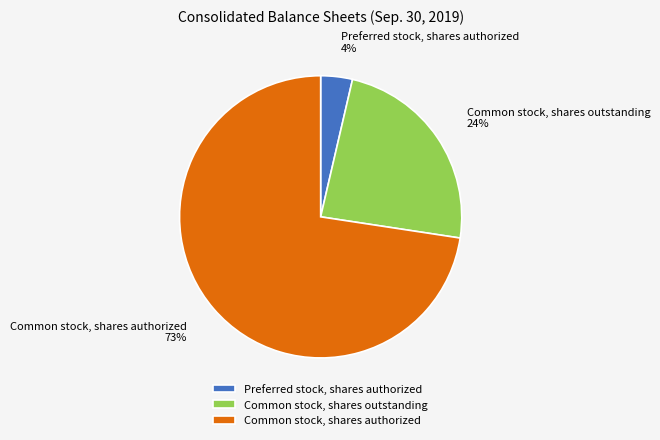

Which has a higher value, Common stock, shares outstanding or Preferred stock, shares authorized?

Common stock, shares outstanding